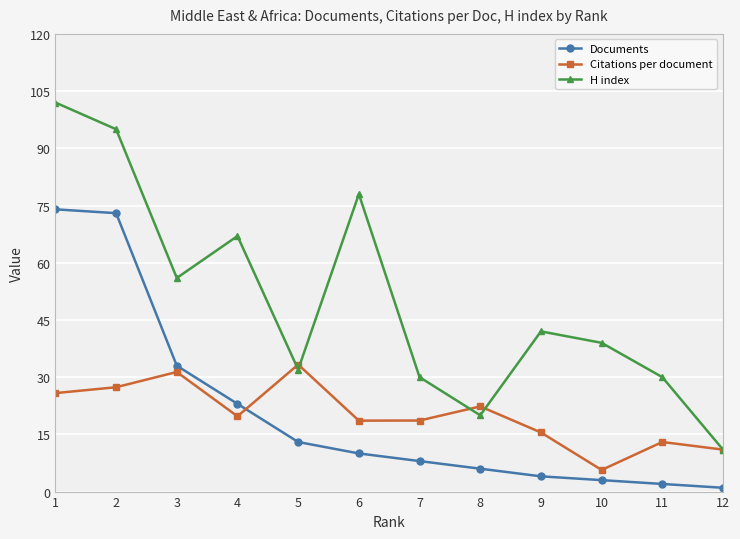

Count the number of categories in the chart.

12